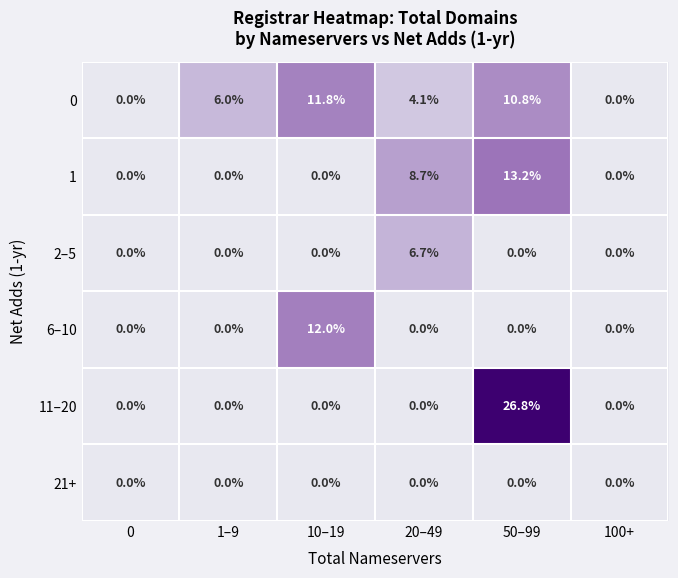

Is it true that 0 equals 10.8 at 50–99?

True